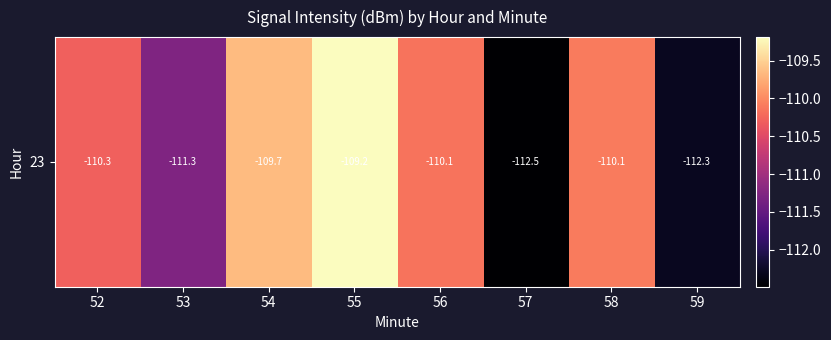

At which label is the value closest to -110?

58